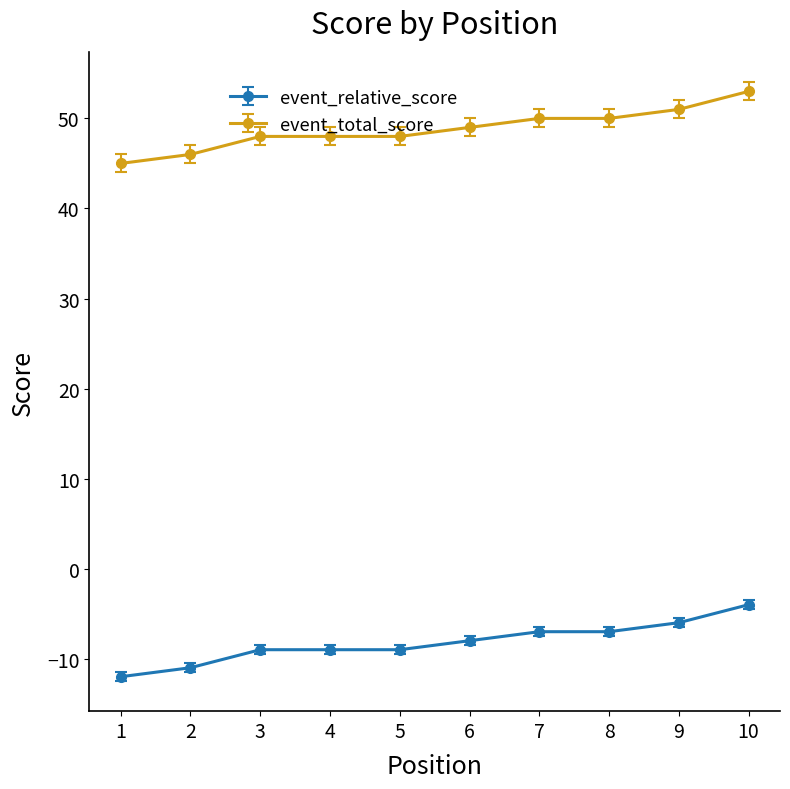

True or false: event_total_score and event_relative_score intersect in this chart.

False